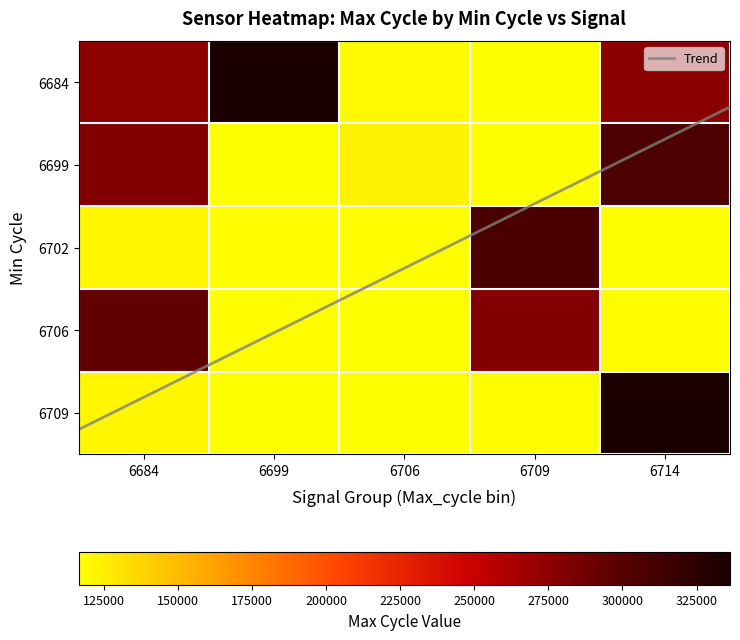

Which category has the lowest value across all series?

6709